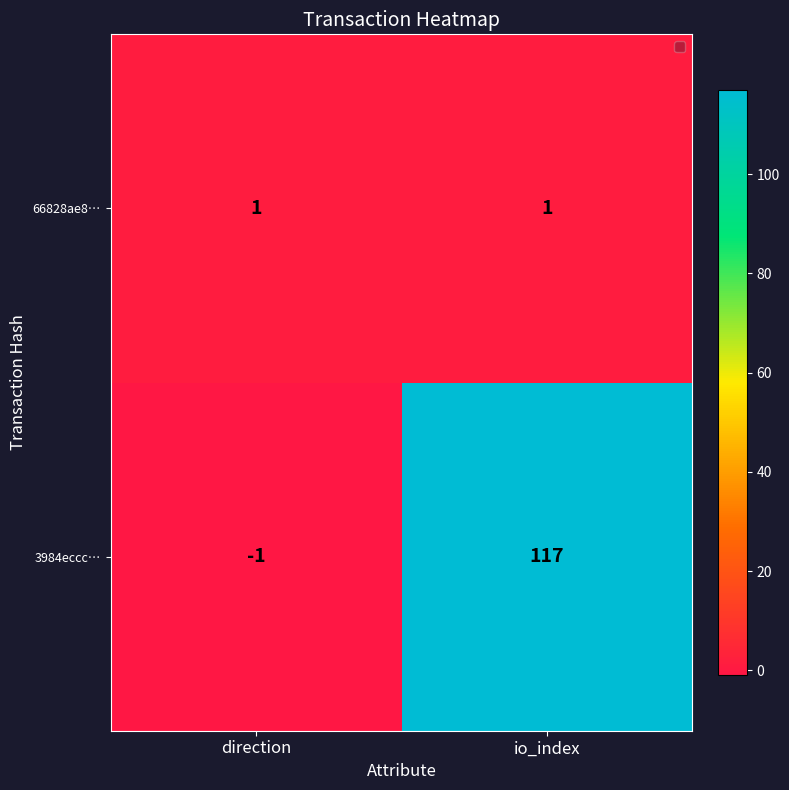

List the series in order of their overall mean, lowest first.

66828ae8…, 3984eccc…